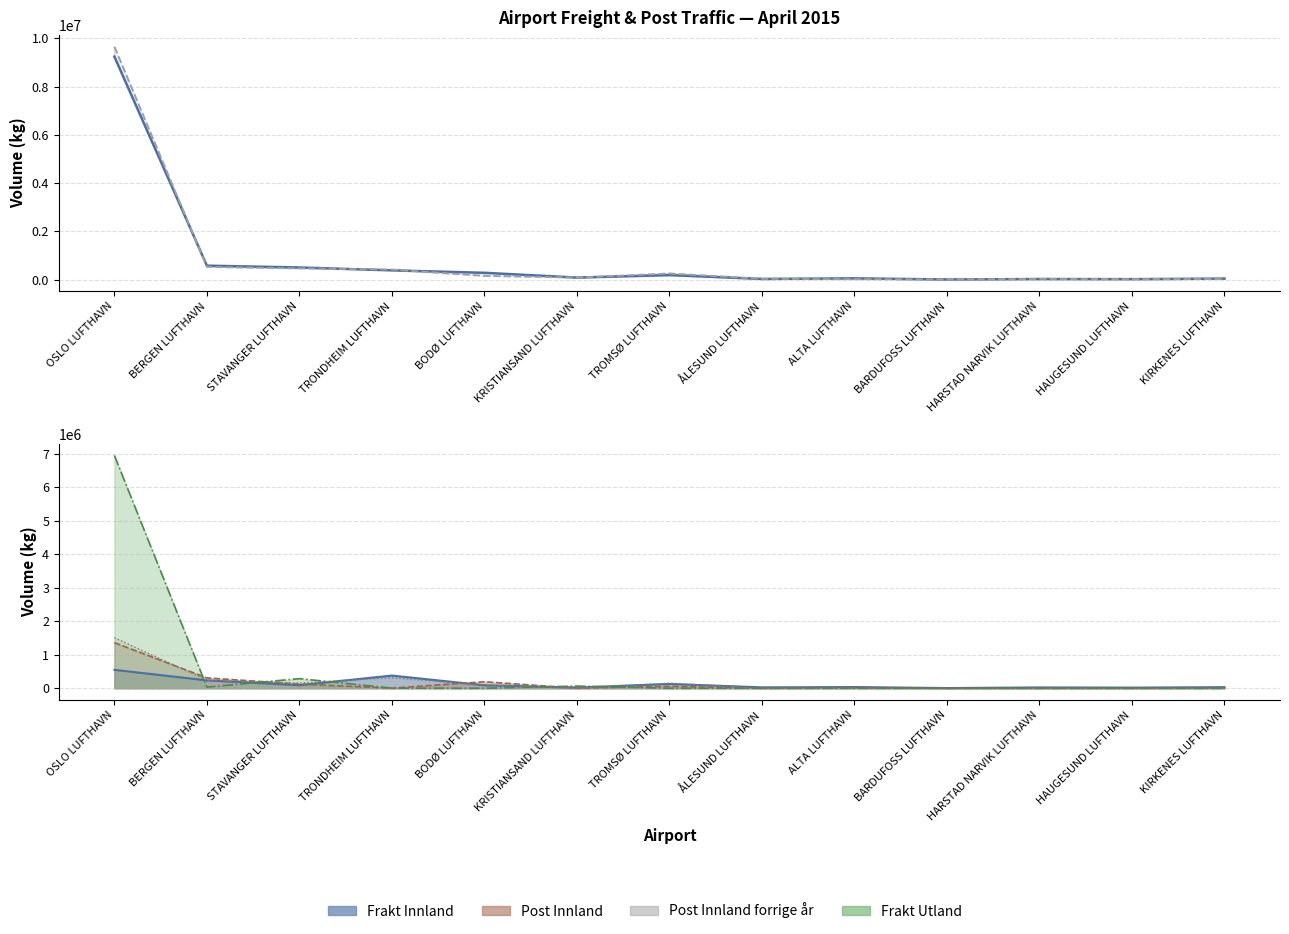

Which category has the lowest value across all series?

BARDUFOSS LUFTHAVN